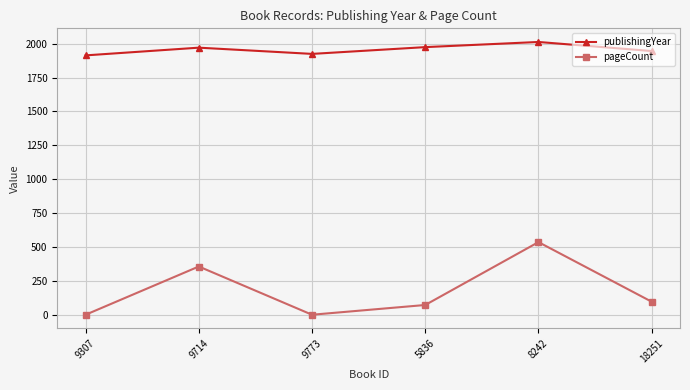

Which series has the widest spread of values?

pageCount